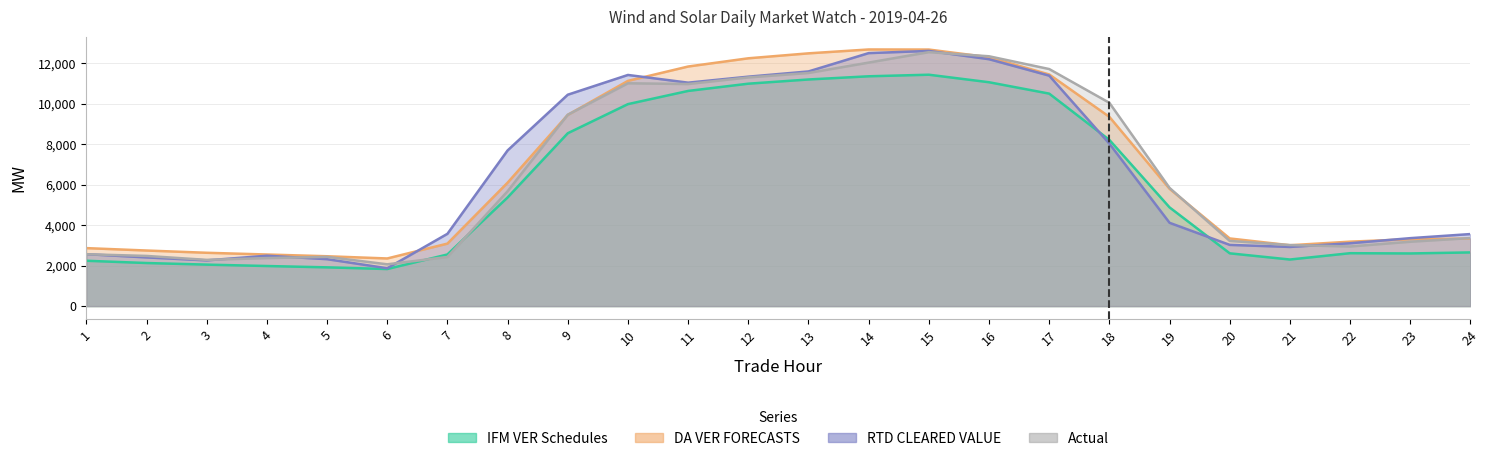

Rank the series by their maximum value, from lowest to highest.

IFM VER Schedules, Actual, RTD CLEARED VALUE, DA VER FORECASTS